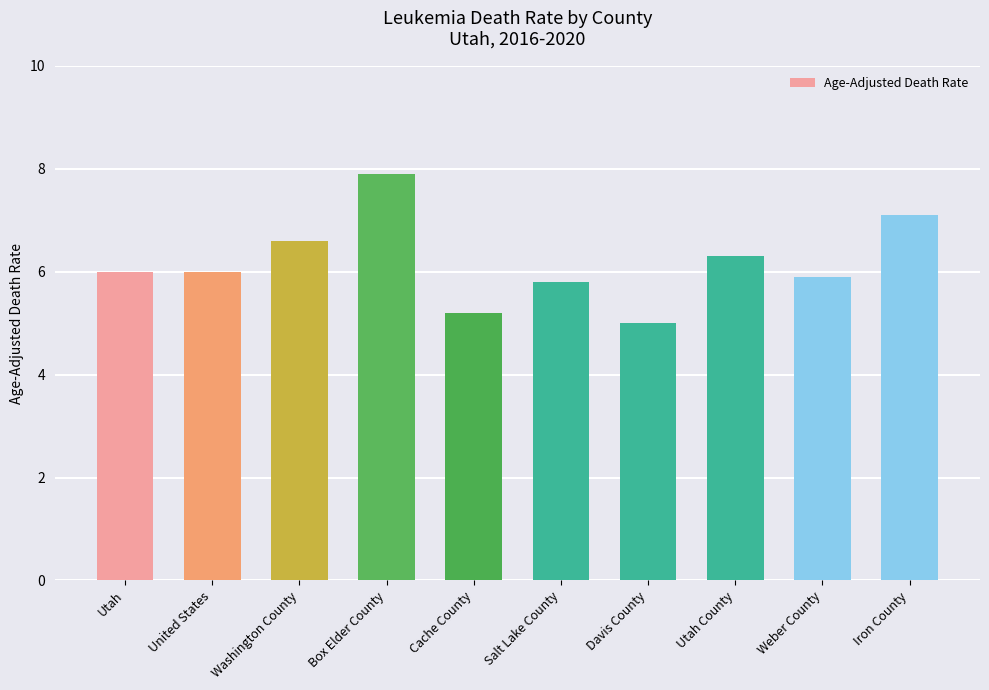

The chart shows a value of 1.7 at United States. True or false?

False